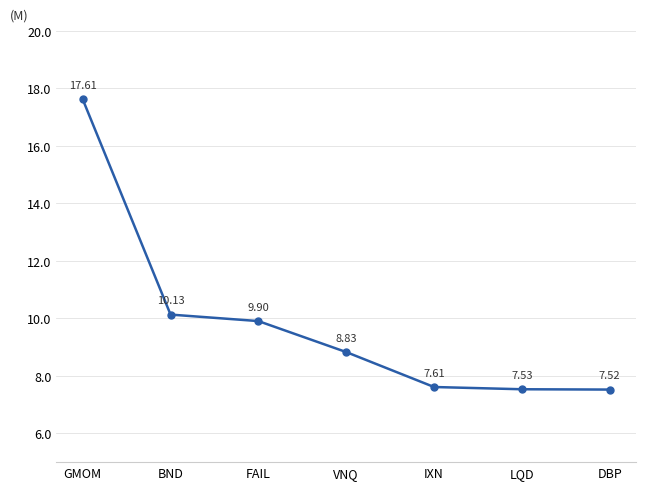

Reading left to right, extract all data points from this chart.

GMOM=17613000	BND=10130000	FAIL=9904000	VNQ=8827000	IXN=7612000	LQD=7534000	DBP=7523000